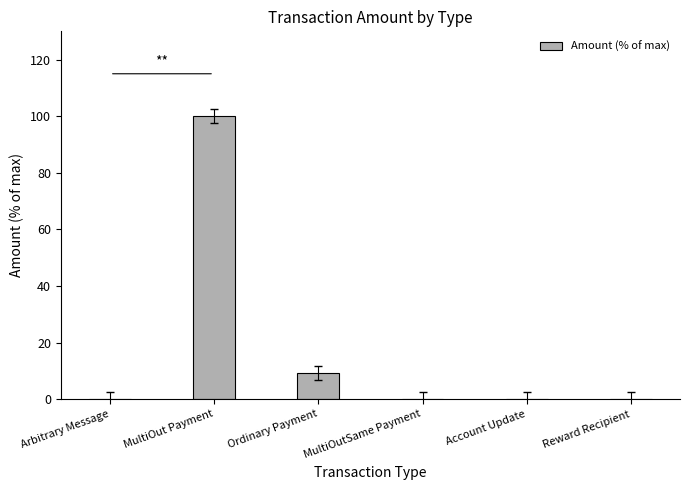

The chart shows a value of 37.4 at MultiOut Payment. True or false?

False